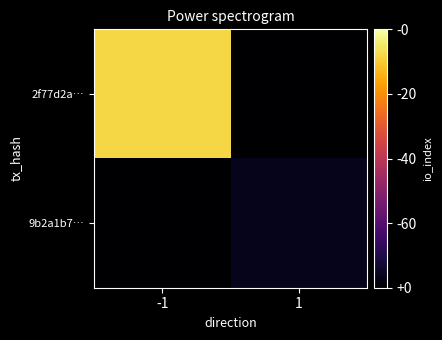

Rank the series by their average value, from lowest to highest.

9b2a1b7…, 2f77d2a…